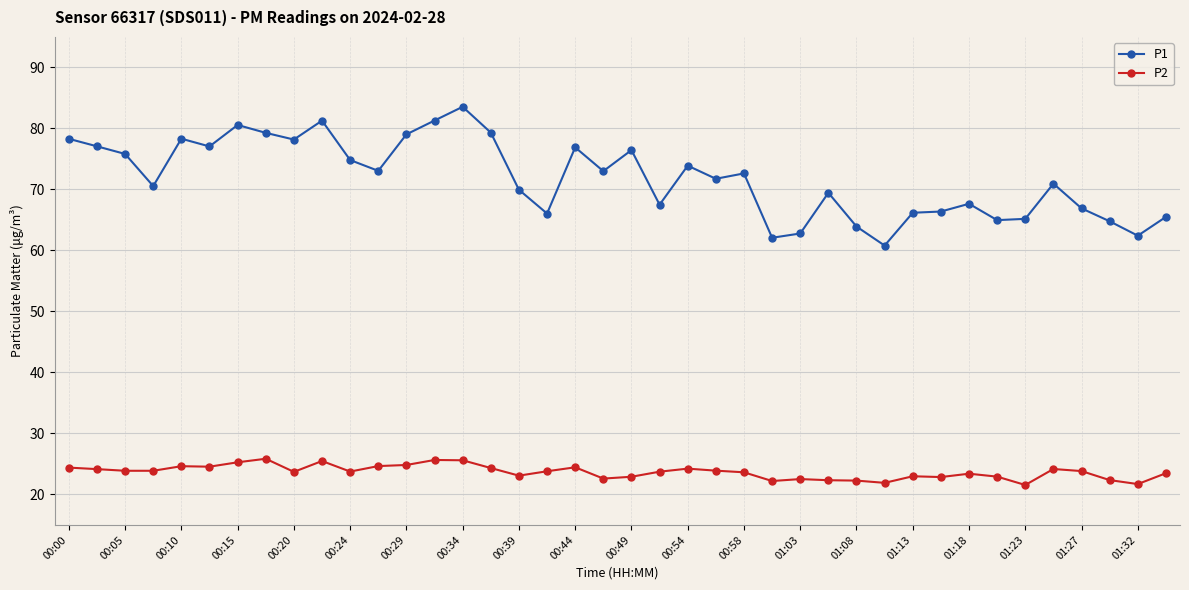

True or false: P2 and P1 intersect in this chart.

False